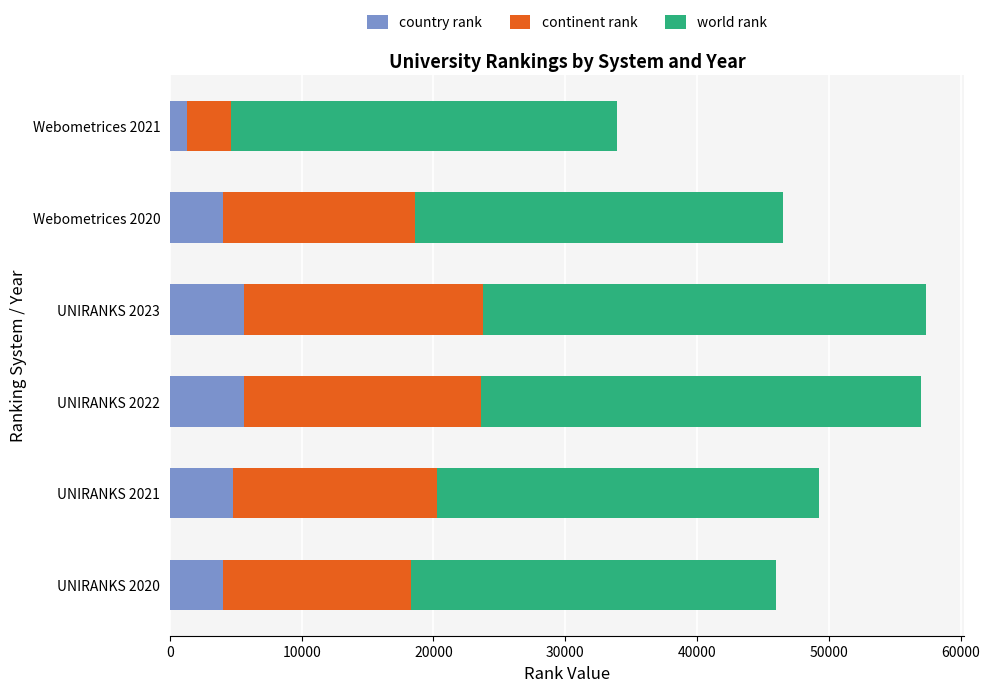

What is the difference between the country rank values at Webometrices 2020 and UNIRANKS 2022?

1580